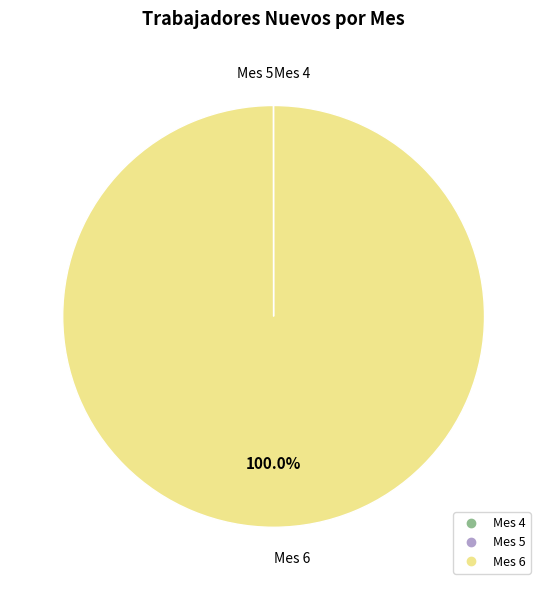

Is there a majority slice in this chart?

Yes